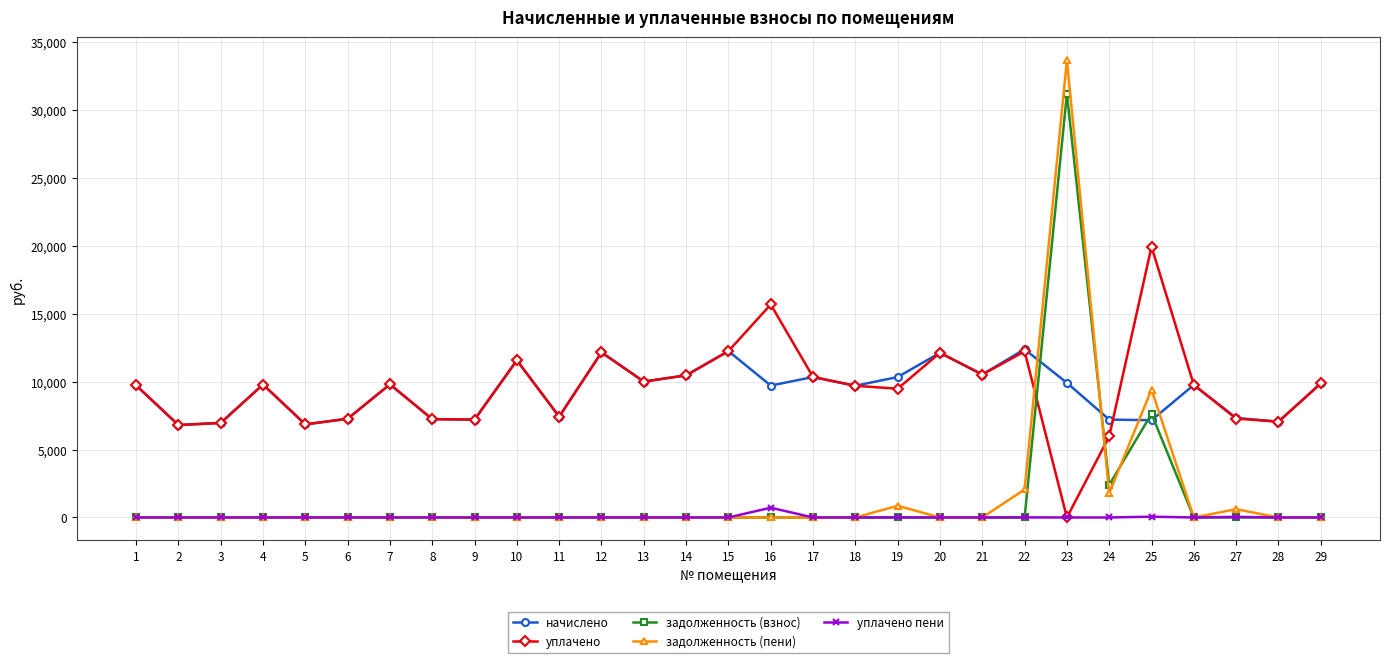

At how many categories does at least one series exceed 18309?

2